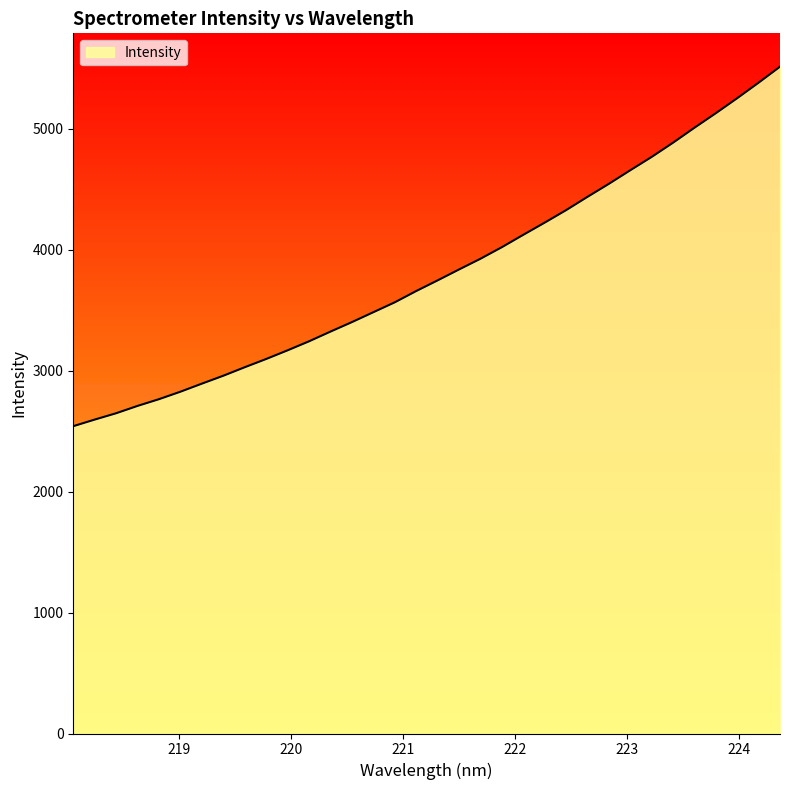

How many distinct data groups are displayed?

1